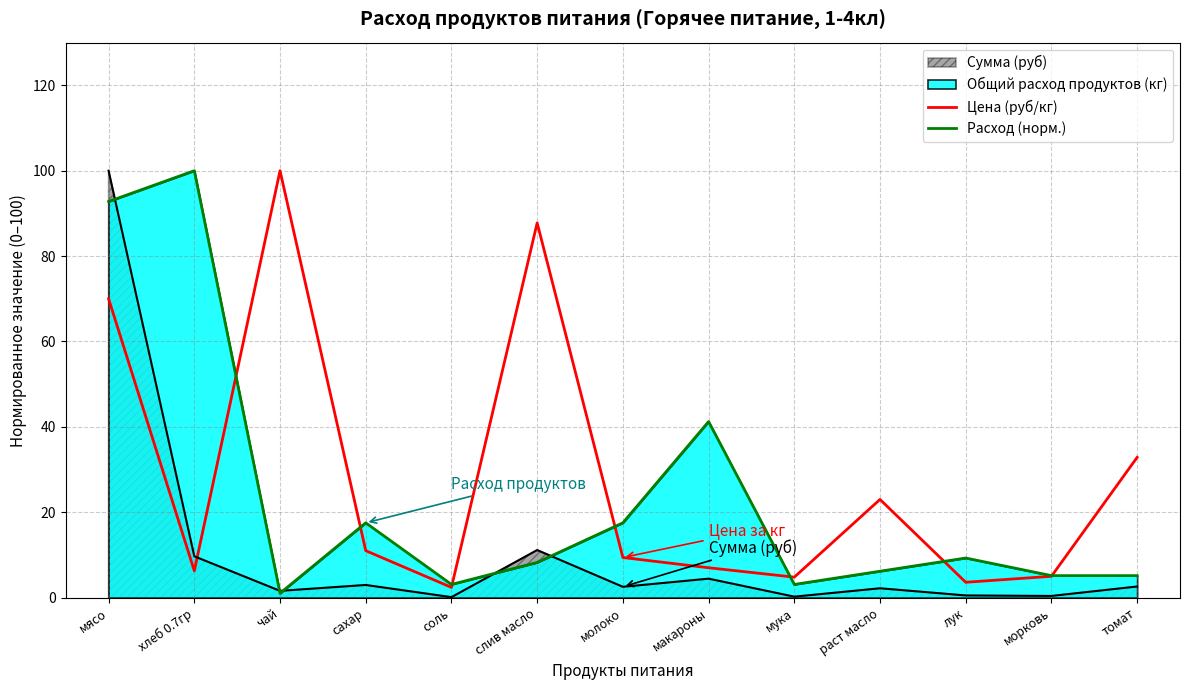

Between мясо and мука, which series saw the biggest shift?

Сумма (руб)